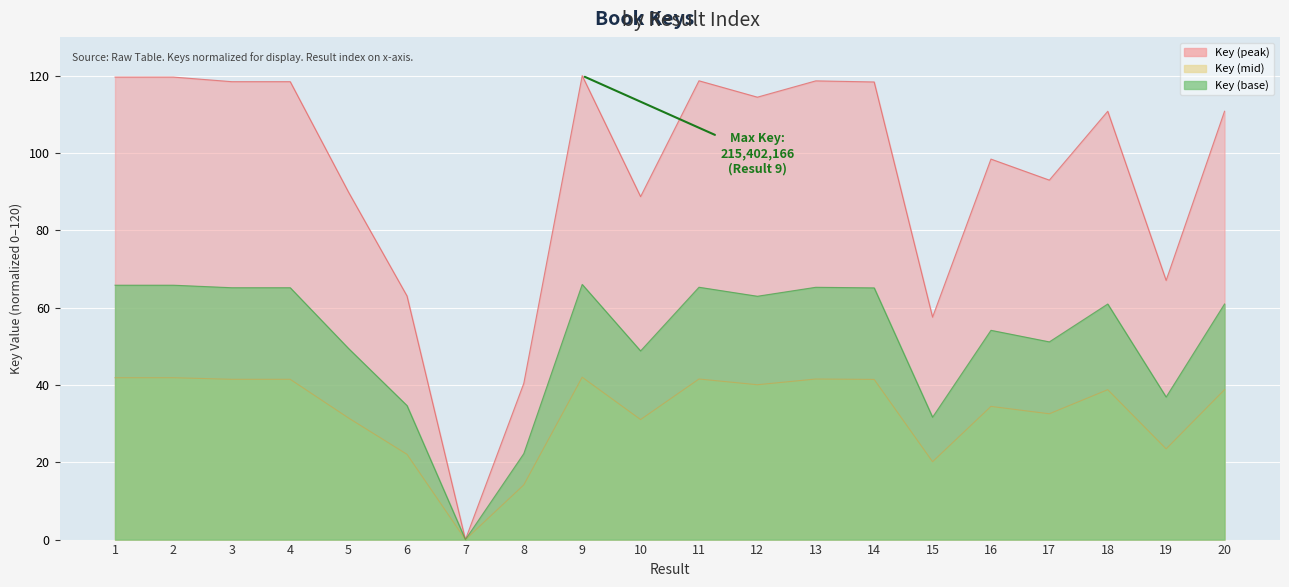

At which label does the data first exceed 110?

1